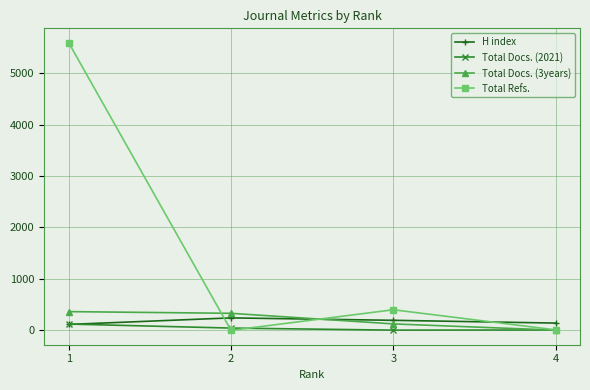

What is the average value of the Total Refs. series?

1500